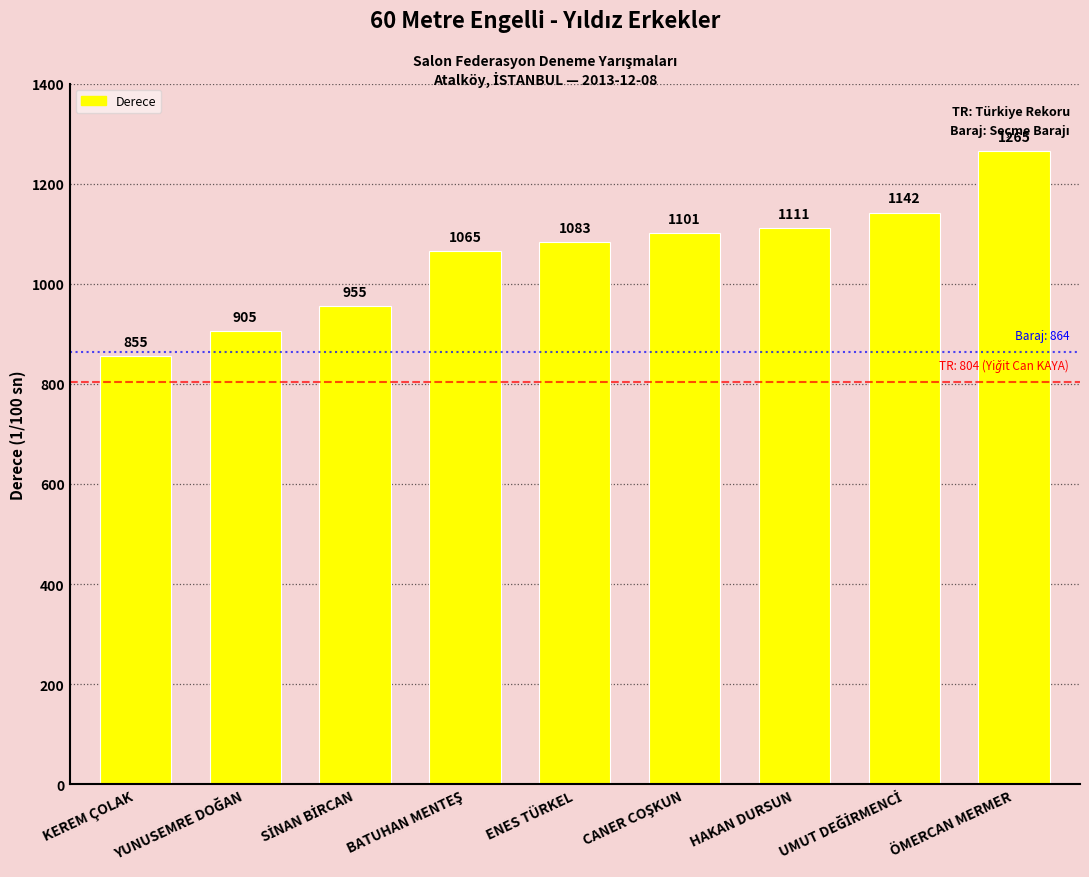

What is the change in value from KEREM ÇOLAK to ÖMERCAN MERMER?

+410